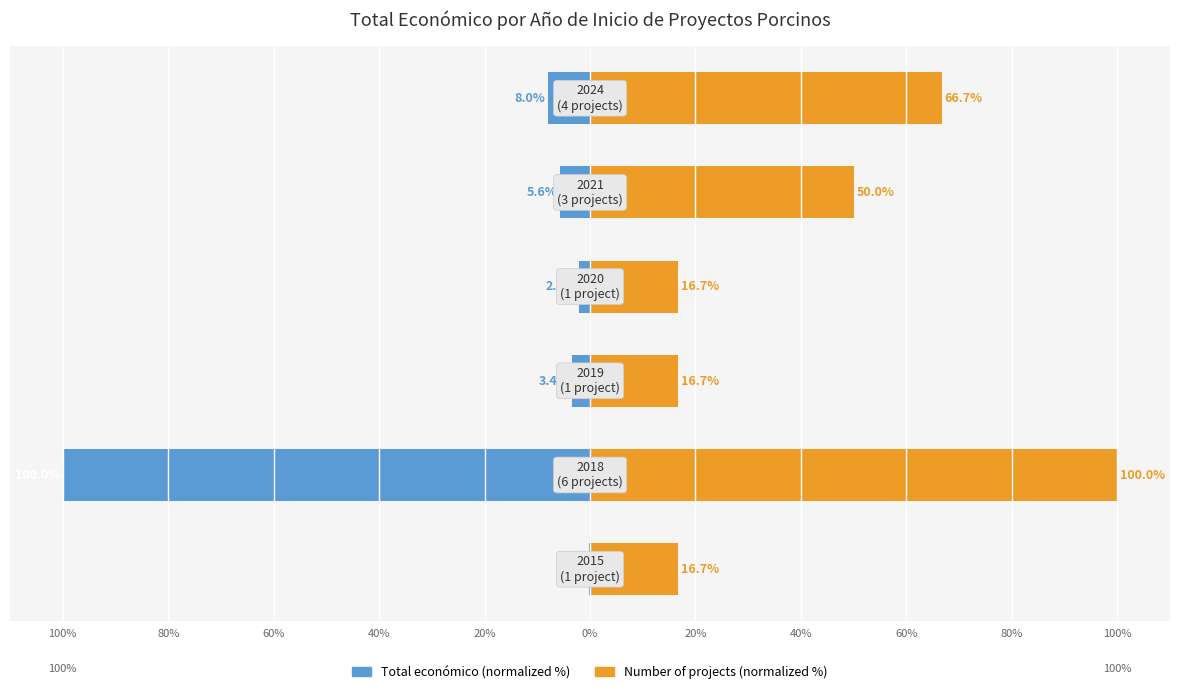

What are all the series names shown in the legend?

Total económico (normalized %), Number of projects (normalized %)